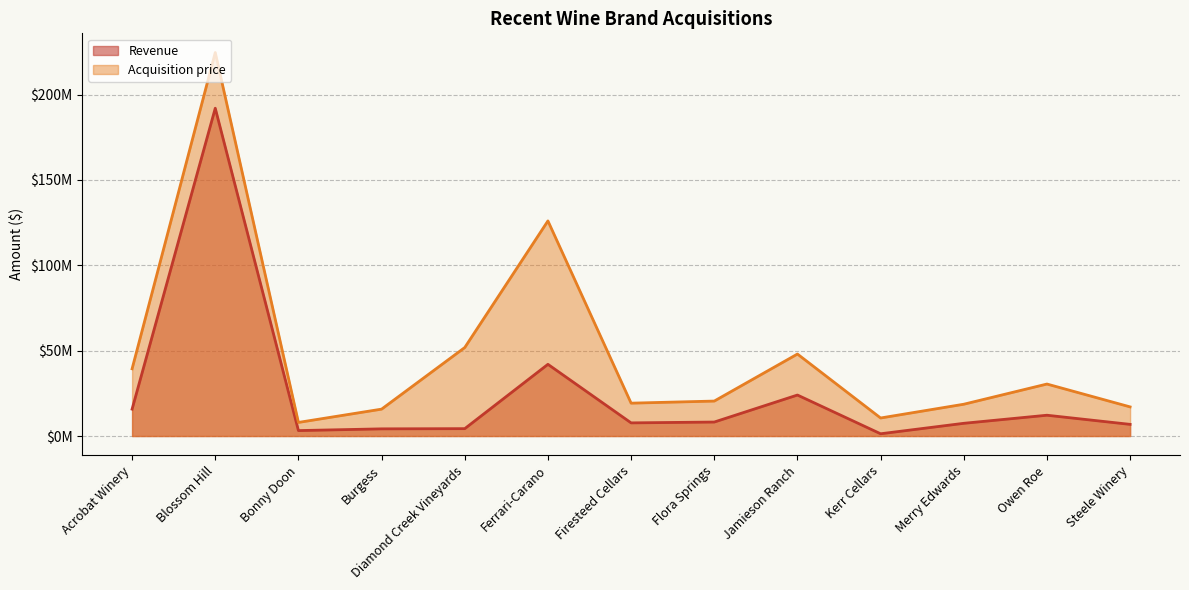

At how many categories does at least one series exceed 126087667?

1